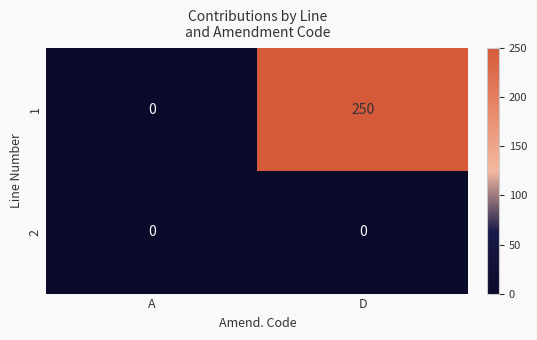

What is the maximum value shown in the chart?

250